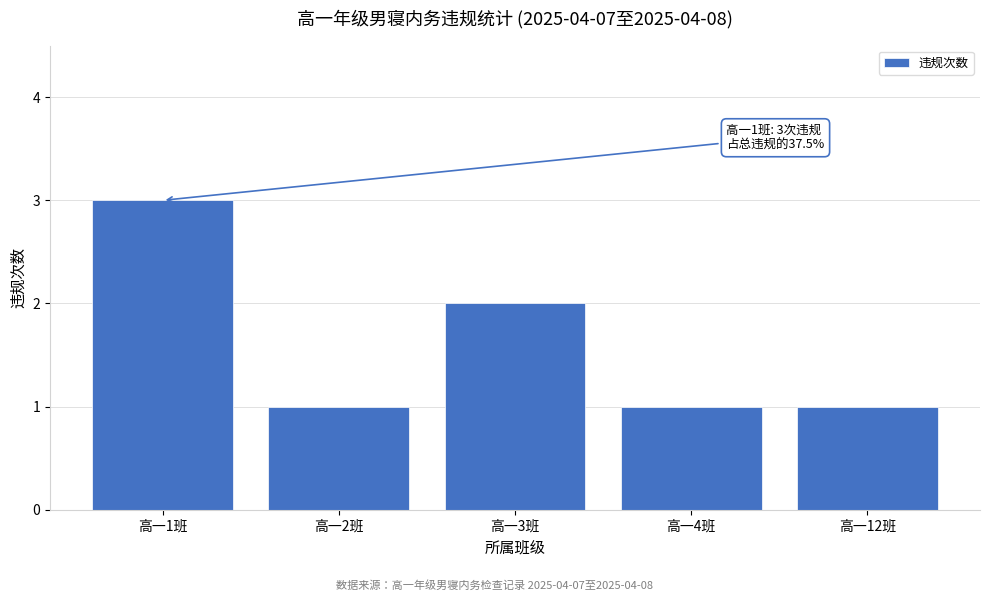

Reading left to right, extract all data points from this chart.

3	1	2	1	1